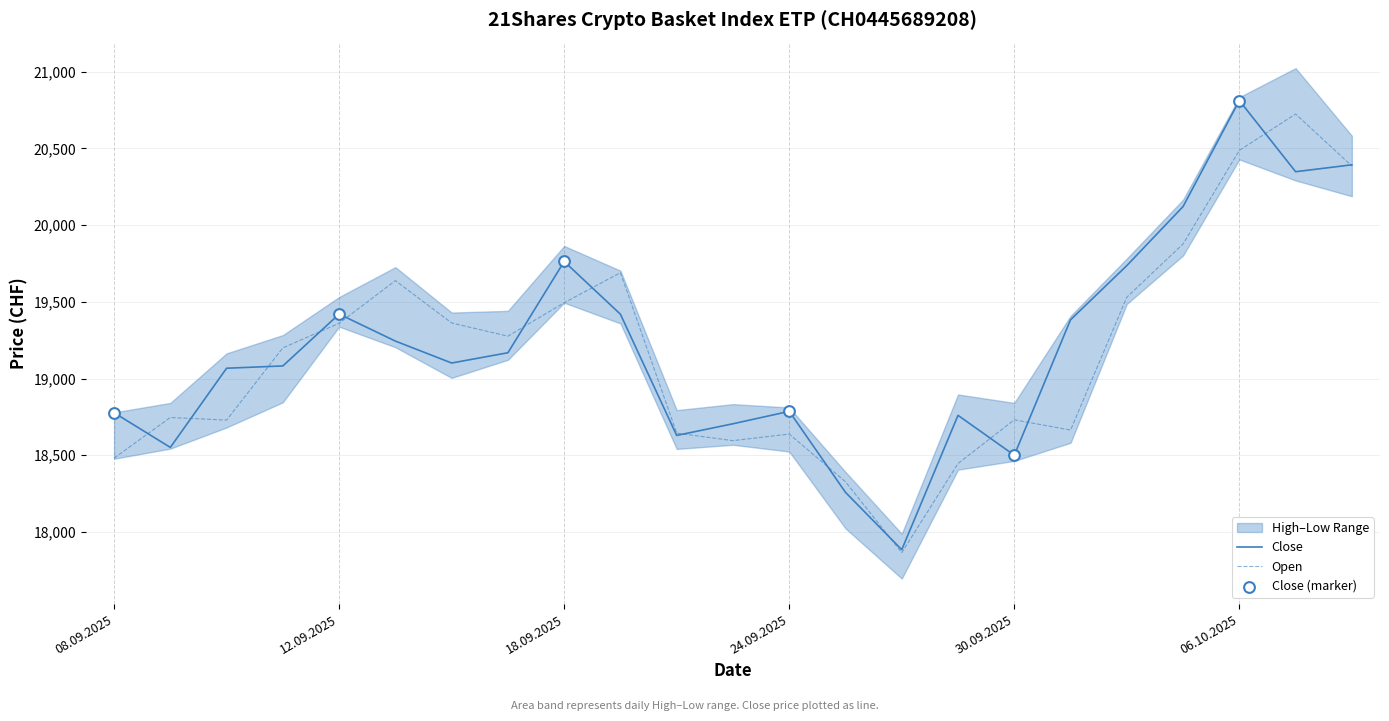

What is the minimum value for Close?

17884